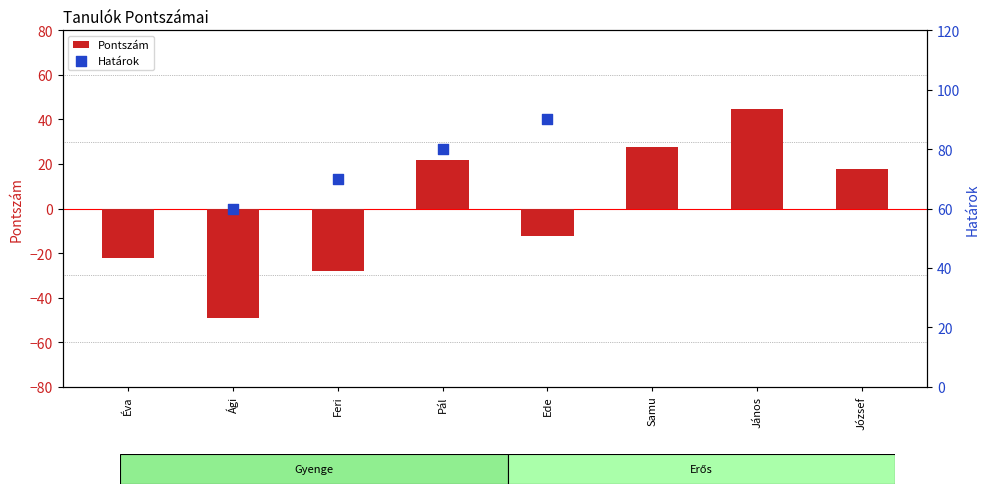

Which has a higher value, Samu or János?

János